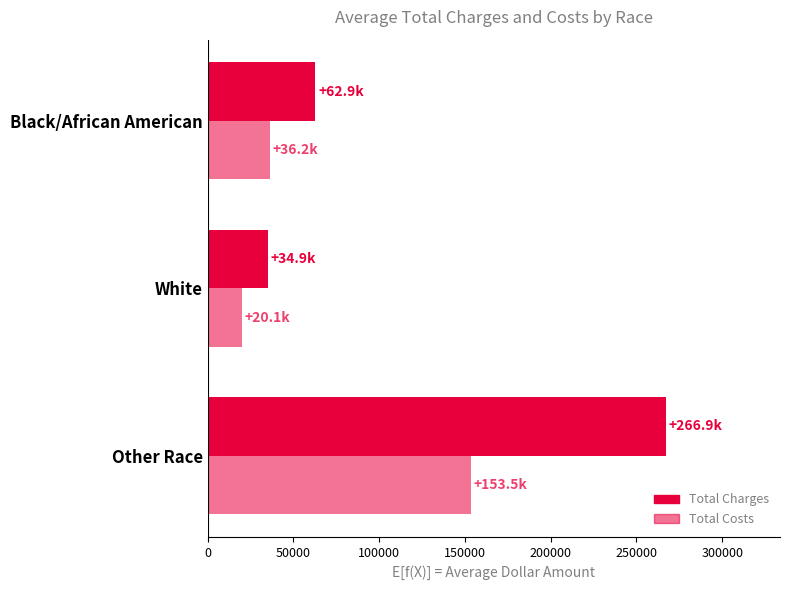

What is the minimum value for Total Costs?

20089.8